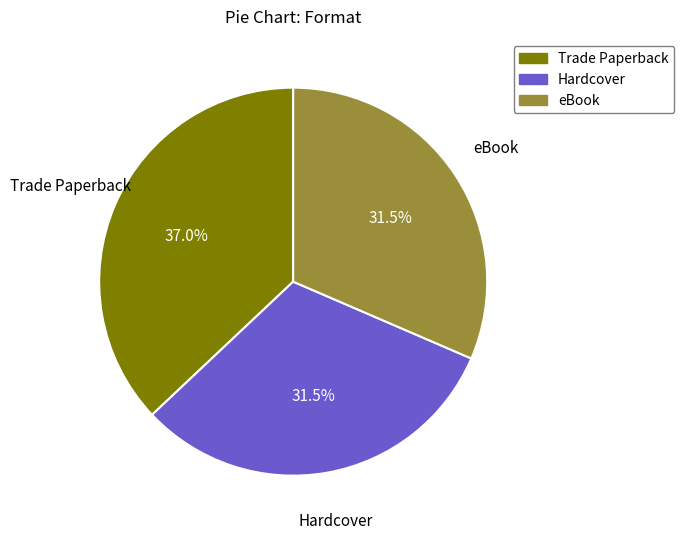

Does any single category account for the majority?

No